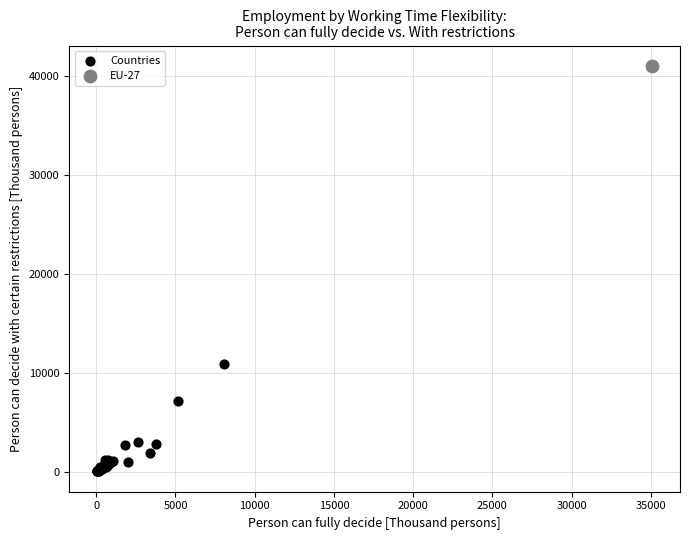

What are all the series names shown in the legend?

Countries, EU-27